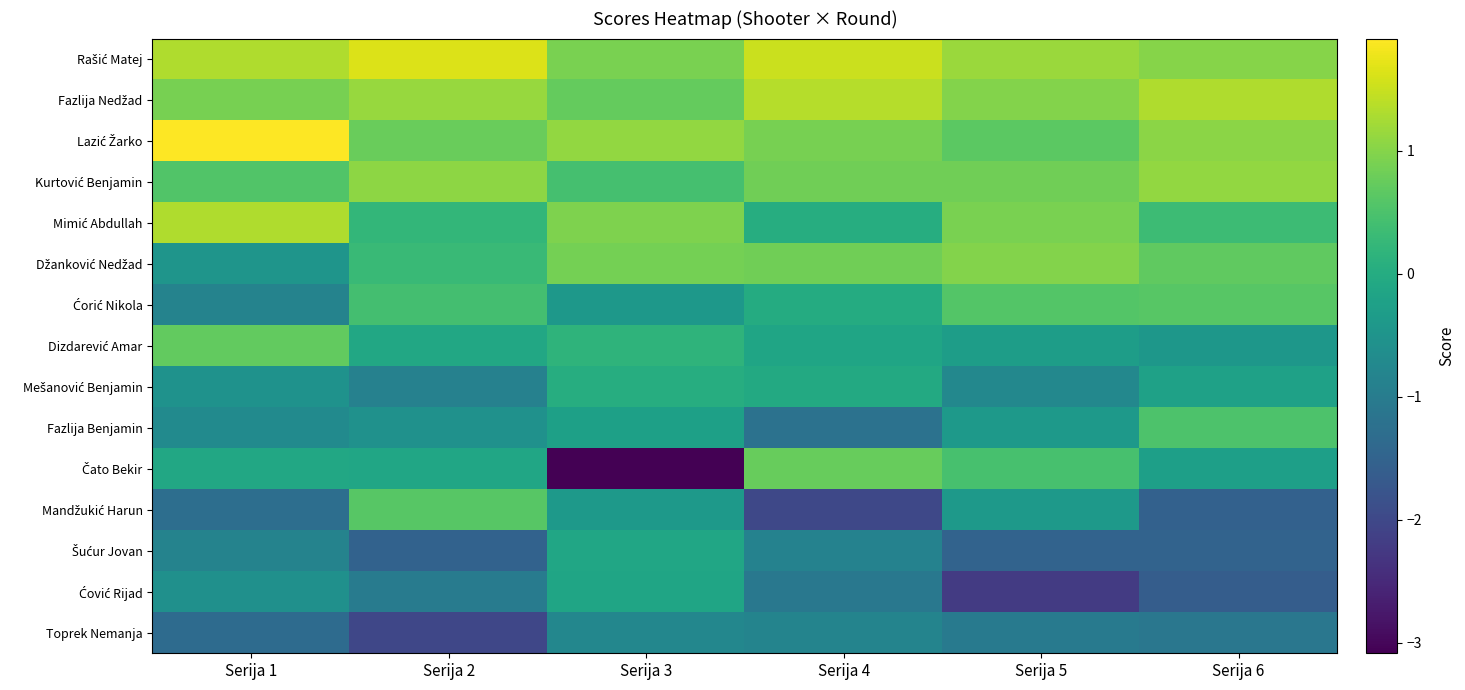

What is the maximum value shown in the chart?

1.9